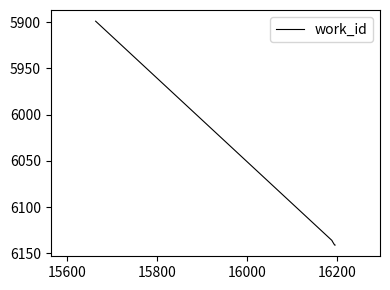

What is the maximum value shown in the chart?

6141